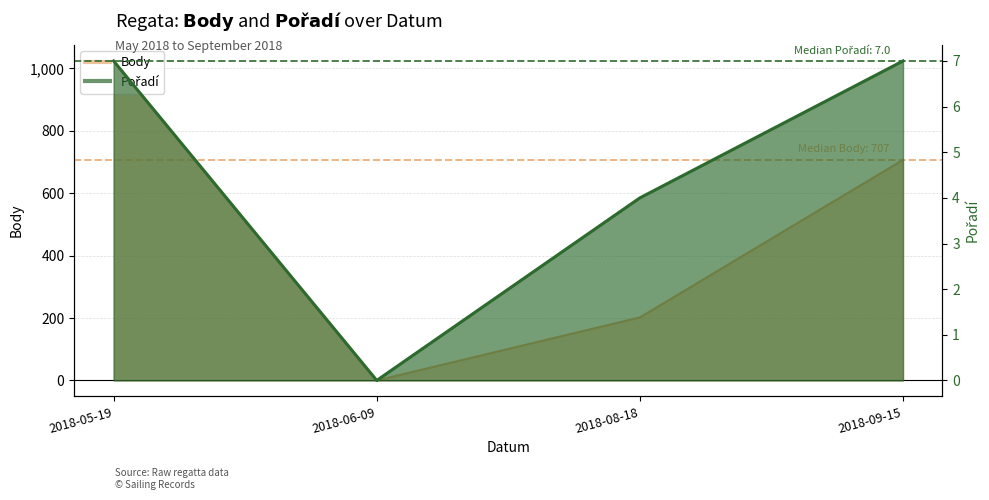

What is the difference between the maximum and minimum values in the Pořadí series?

7